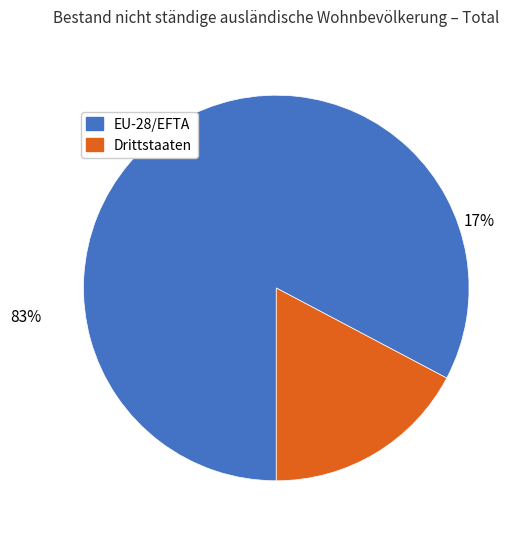

Approximately how many times larger is the value at EU-28/EFTA compared to Drittstaaten?

4.8